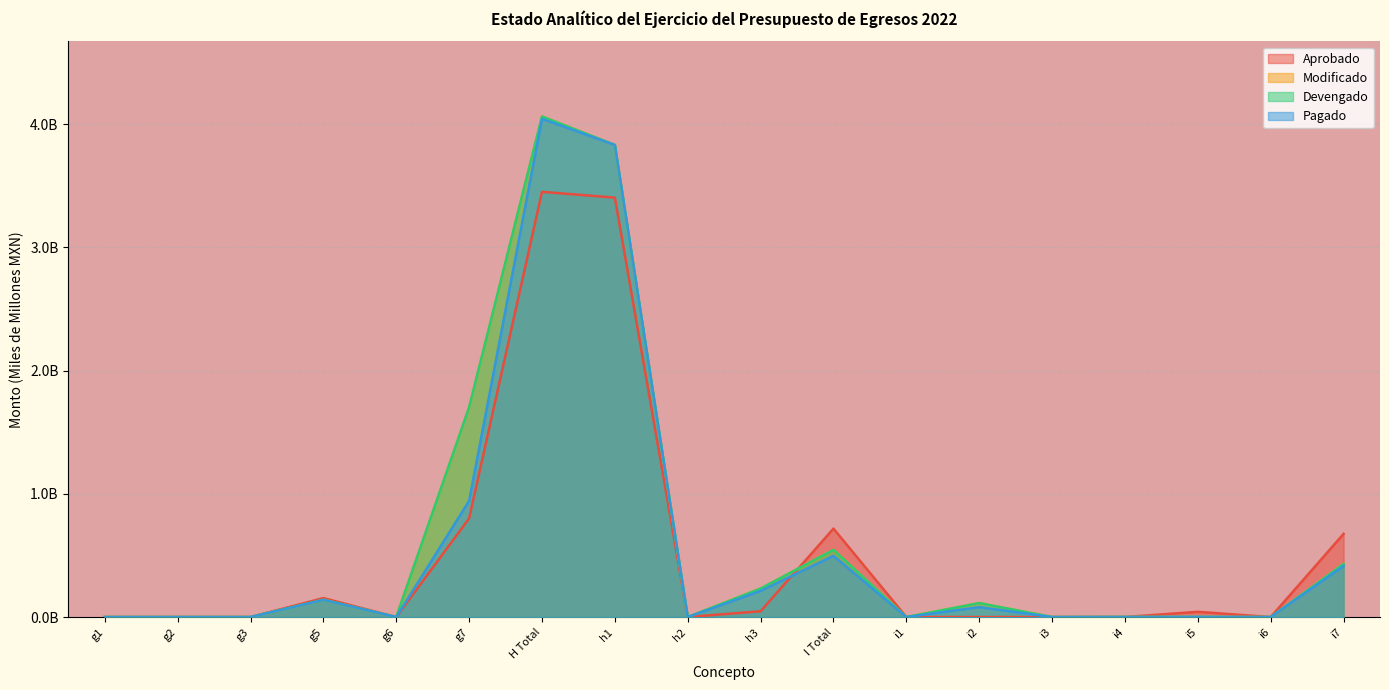

True or false: Pagado has a value of 0.0 at i5.

True